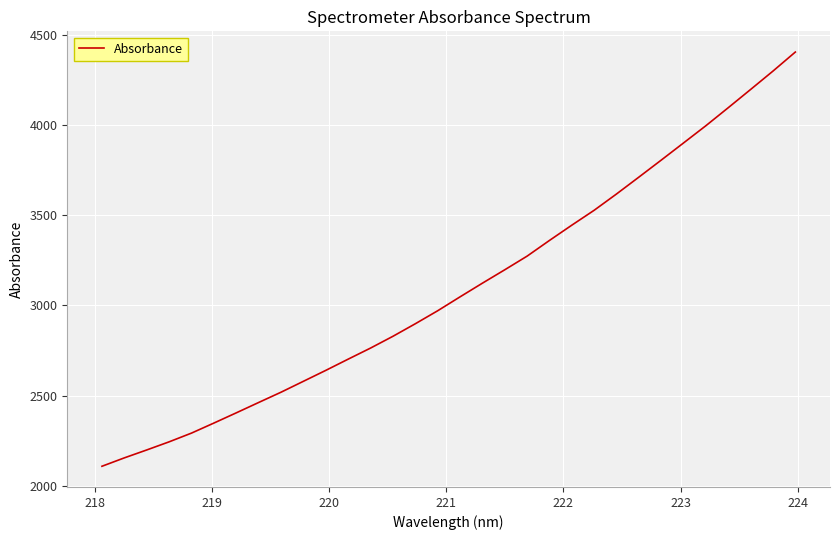

What is the greatest value displayed?

4403.1